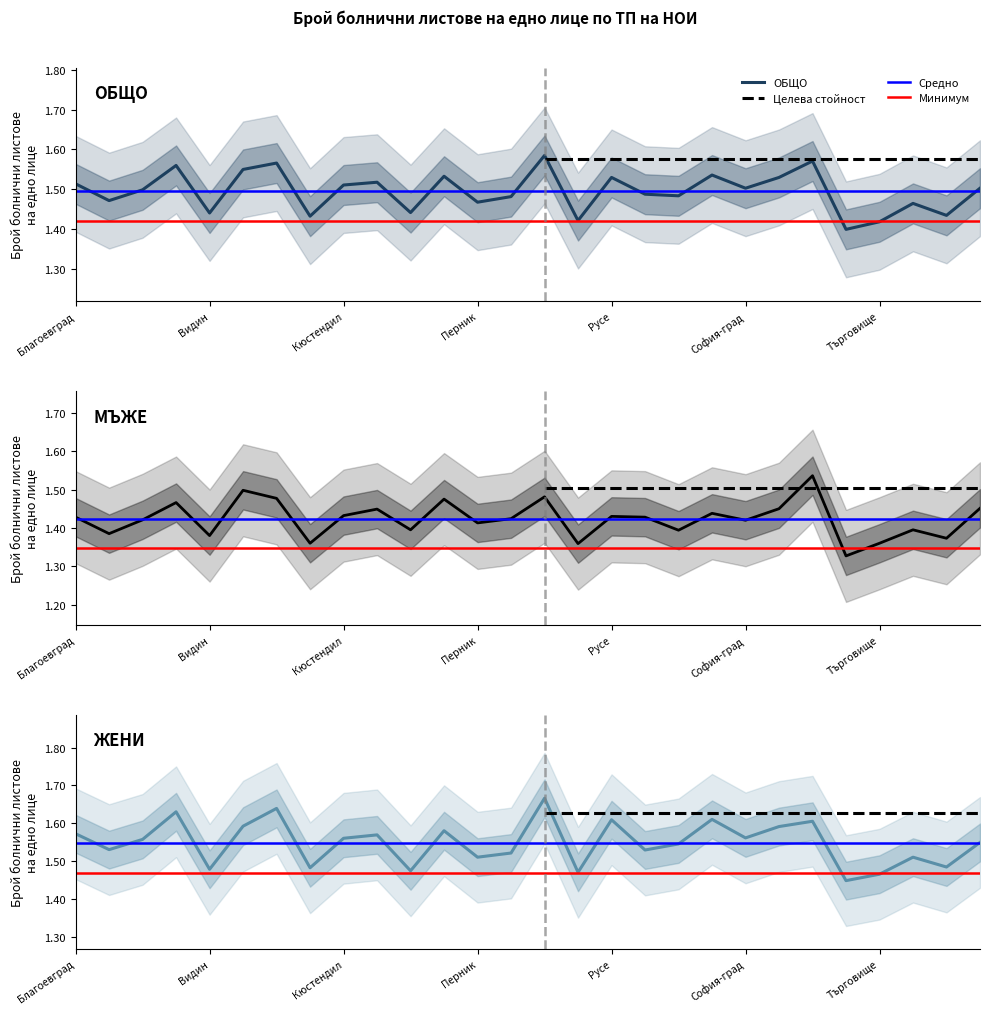

Reading left to right, list all the values displayed in this chart.

Брой болнични листове на едно лице (ОБЩО): 1.5	1.5	1.5	1.6	1.4	1.6	1.6	1.4	1.5	1.5	1.4	1.5	1.5	1.5	1.6	1.4	1.5	1.5	1.5	1.5	1.5	1.5	1.6	1.4	1.4	1.5	1.4	1.5
Брой болнични листове на едно лице (МЪЖЕ): 1.4	1.4	1.4	1.5	1.4	1.5	1.5	1.4	1.4	1.4	1.4	1.5	1.4	1.4	1.5	1.4	1.4	1.4	1.4	1.4	1.4	1.4	1.5	1.3	1.4	1.4	1.4	1.5
Брой болнични листове на едно лице (ЖЕНИ): 1.6	1.5	1.6	1.6	1.5	1.6	1.6	1.5	1.6	1.6	1.5	1.6	1.5	1.5	1.7	1.5	1.6	1.5	1.5	1.6	1.6	1.6	1.6	1.4	1.5	1.5	1.5	1.5